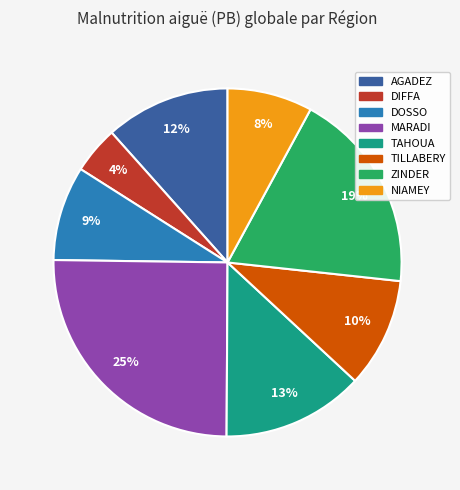

Approximately how many times larger is the value at DIFFA compared to TAHOUA?

0.3